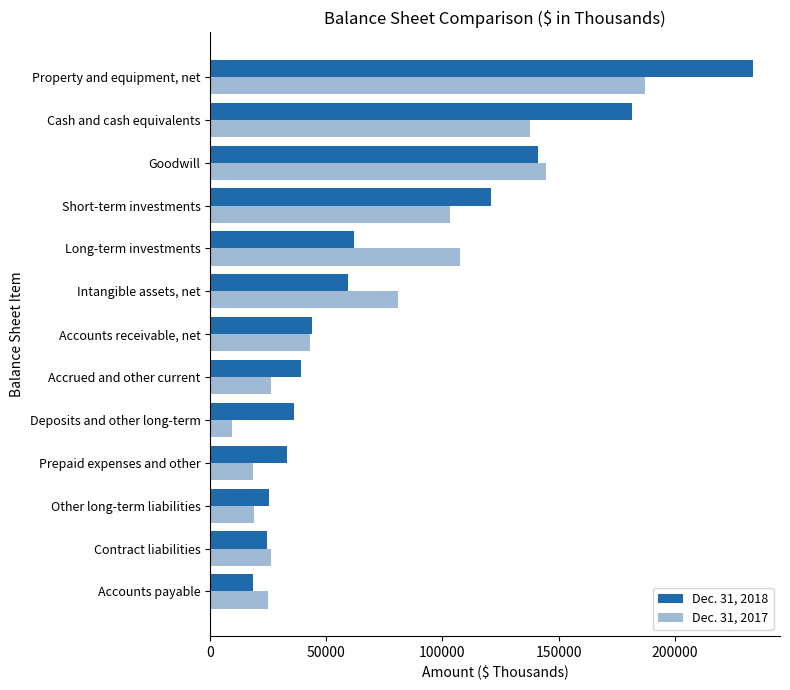

What is the difference between the maximum and minimum values in the Dec. 31, 2017 series?

177701